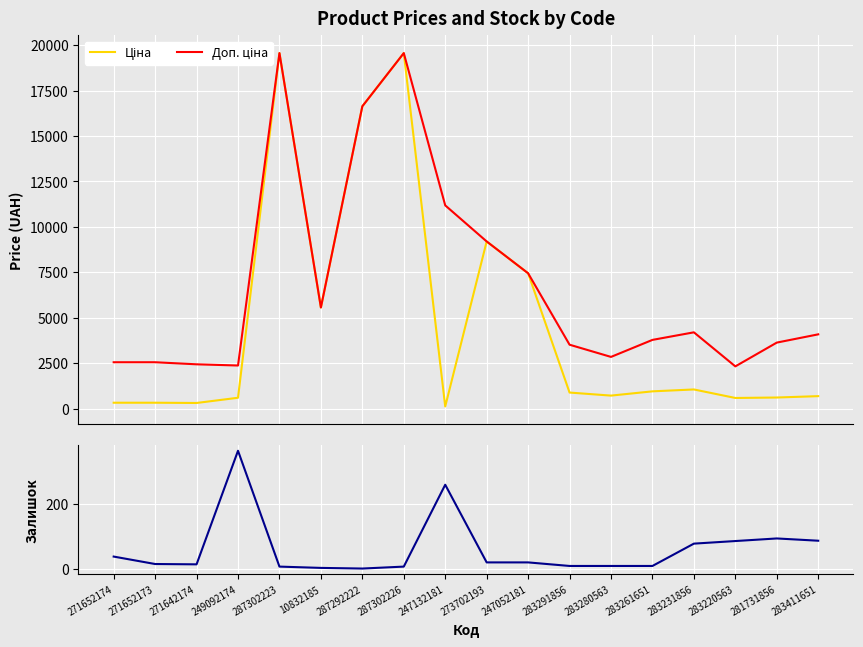

How many lines are shown in the chart?

3